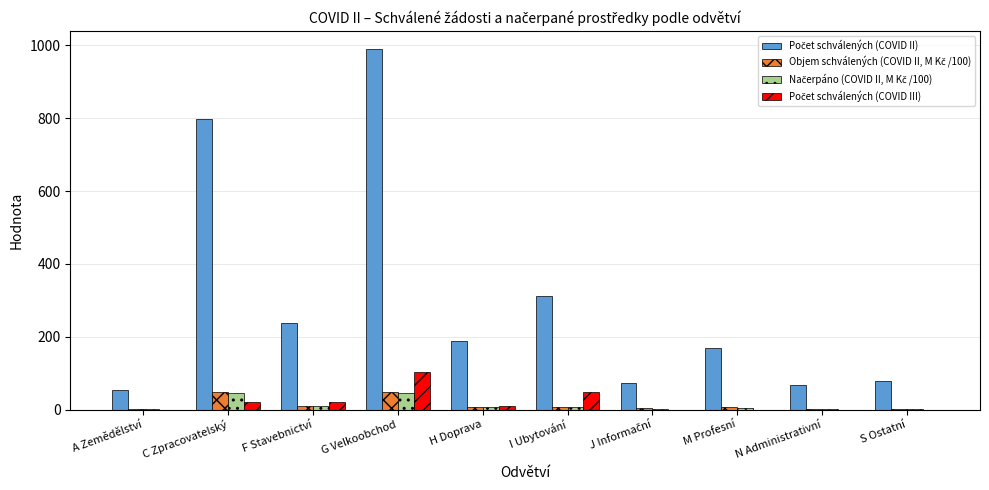

What is the total value across all series at G Velkoobchod?

1186.2